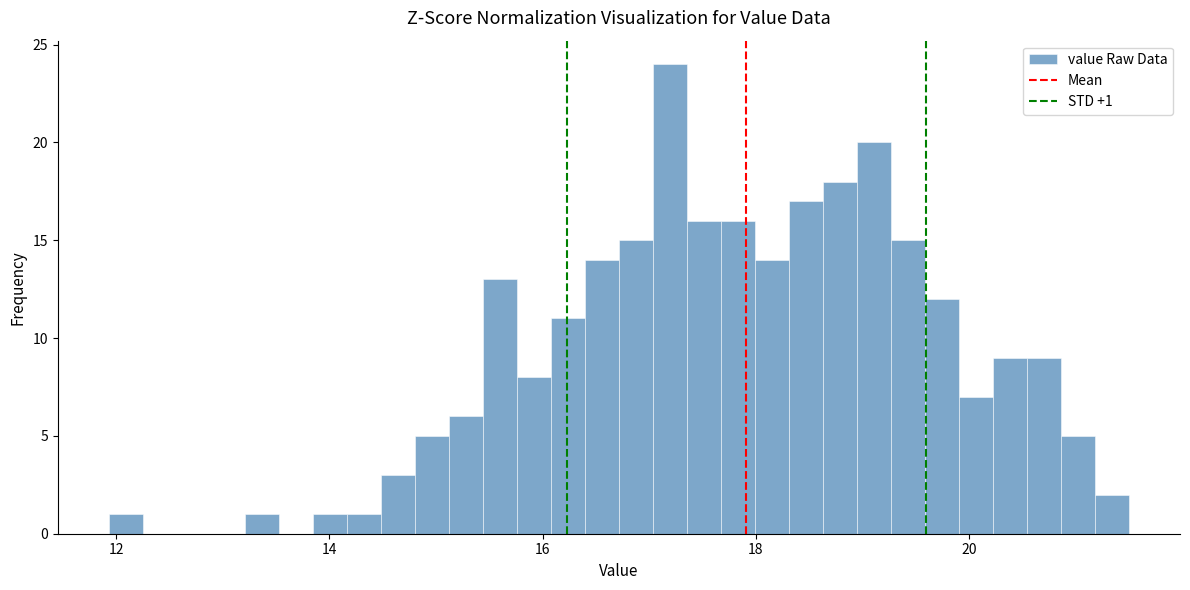

Read against the x-axis, roughly where is the centre of the tallest bar?

17.2